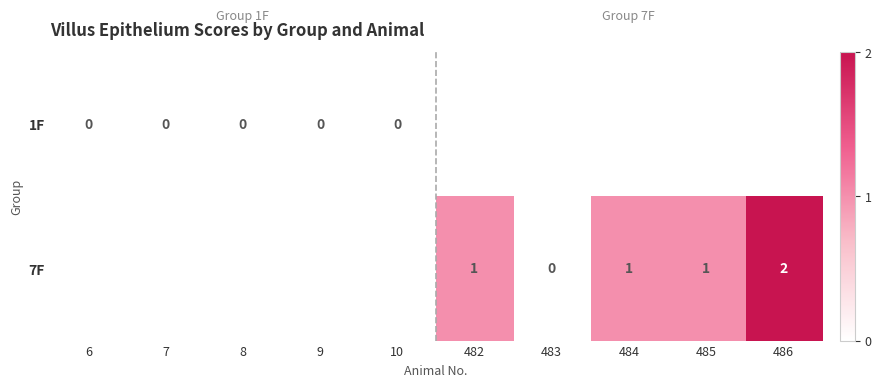

True or false: 7F has a value of 1 at 485.

True